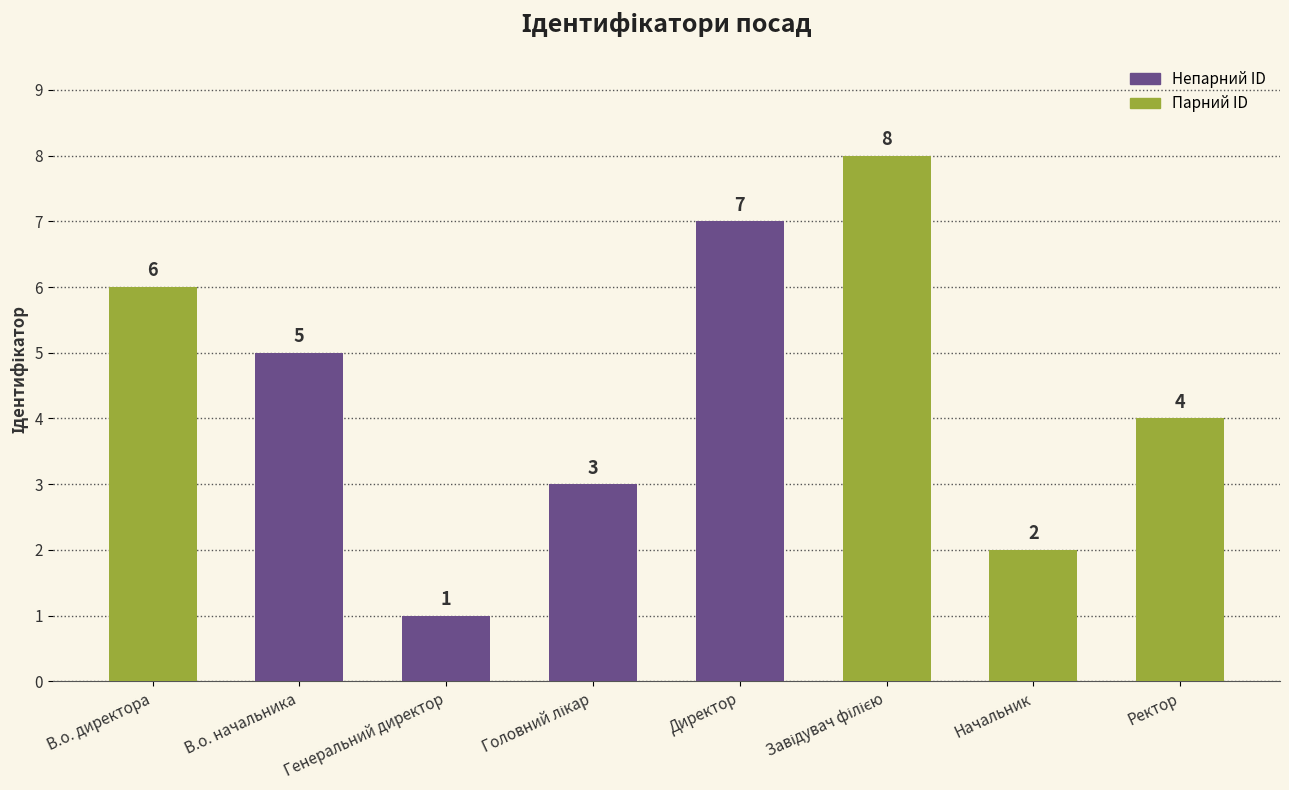

What is the value of the 5th bar from the left?

7